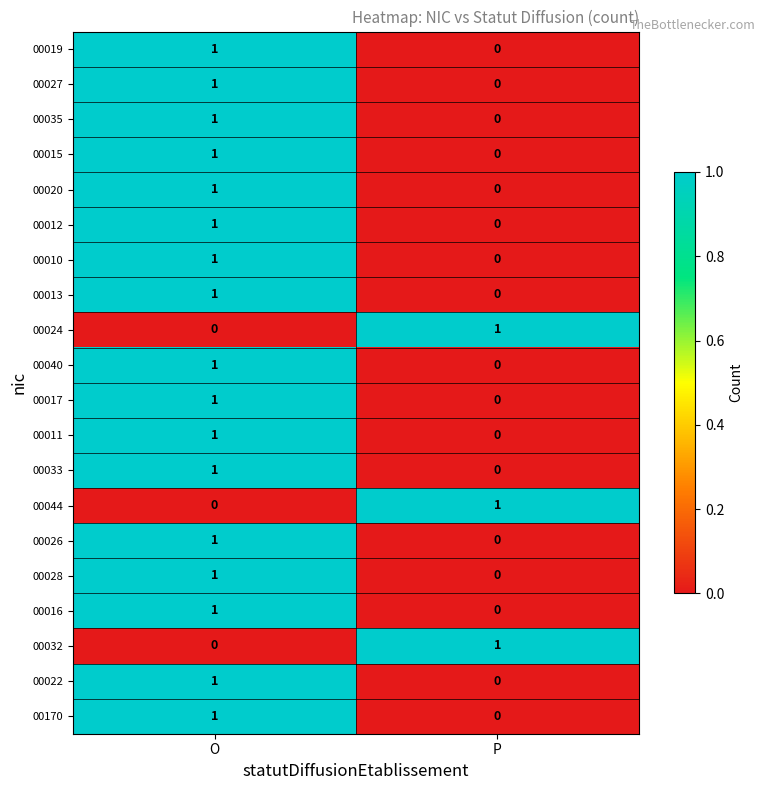

Is it true that 00032 equals 0 at P?

False